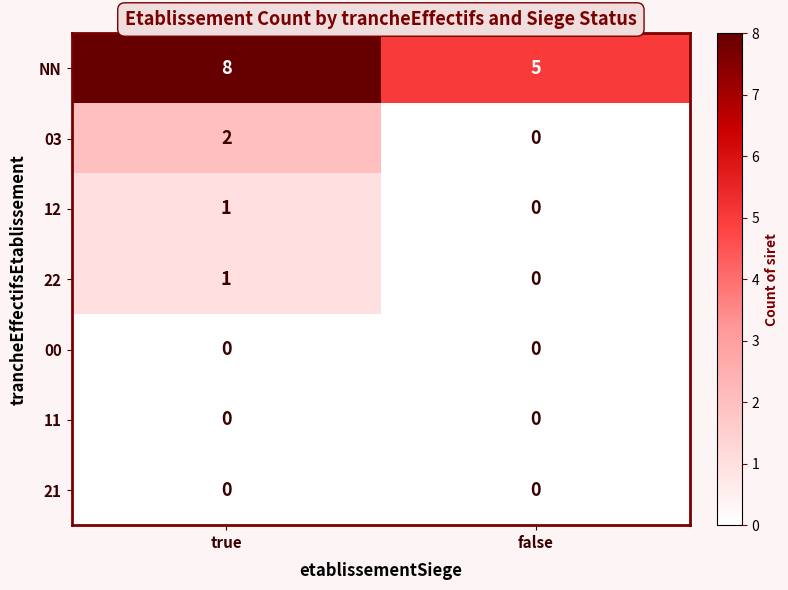

How many data points does each series have?

2